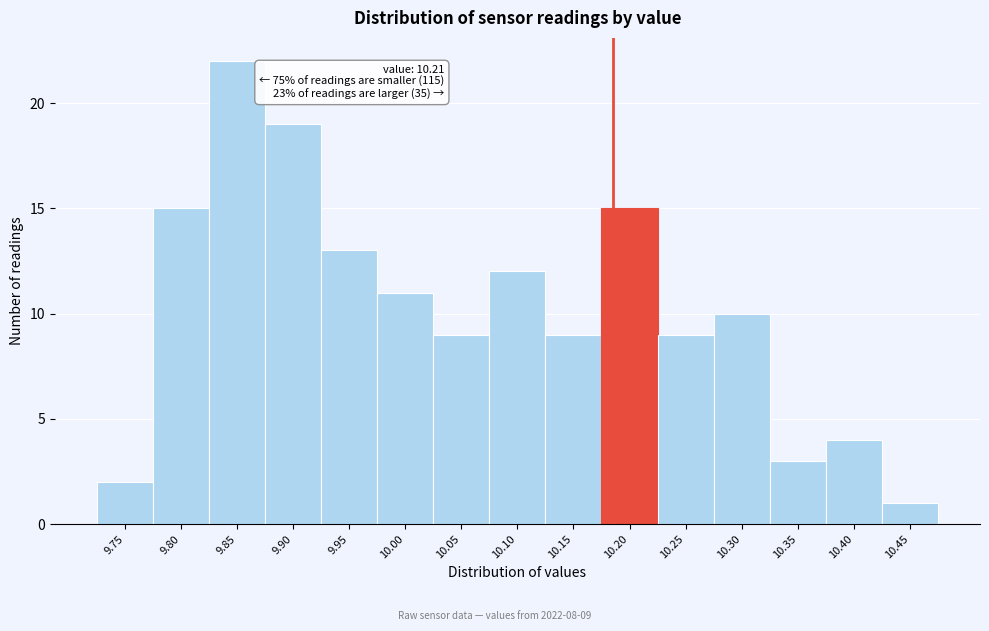

Reading left to right, extract all data points from this chart.

9.75=2	9.80=15	9.85=22	9.90=19	9.95=13	10.00=11	10.05=9	10.10=12	10.15=9	10.20=15	10.25=9	10.30=10	10.35=3	10.40=4	10.45=1